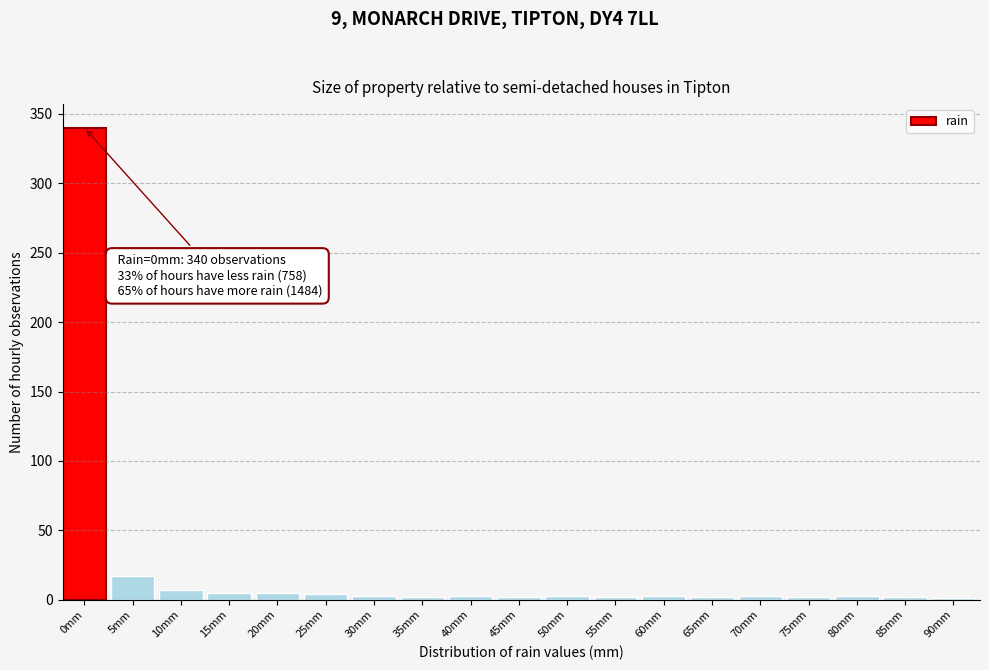

What is the maximum value shown in the chart?

340